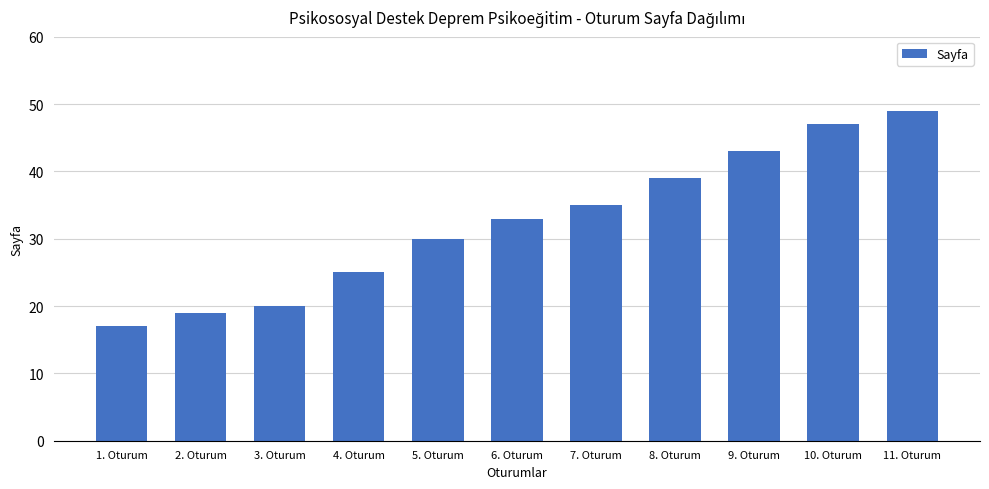

The chart shows a value of 54 at 7. Oturum. True or false?

False